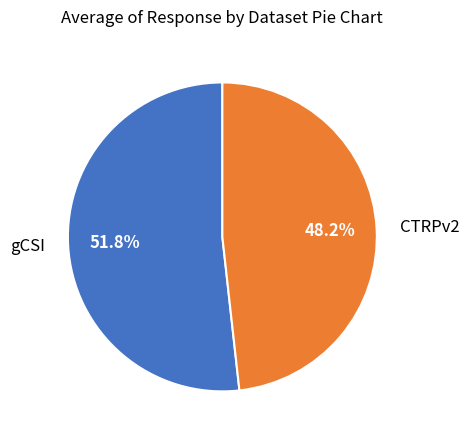

Rank the categories by value from highest to lowest.

gCSI, CTRPv2